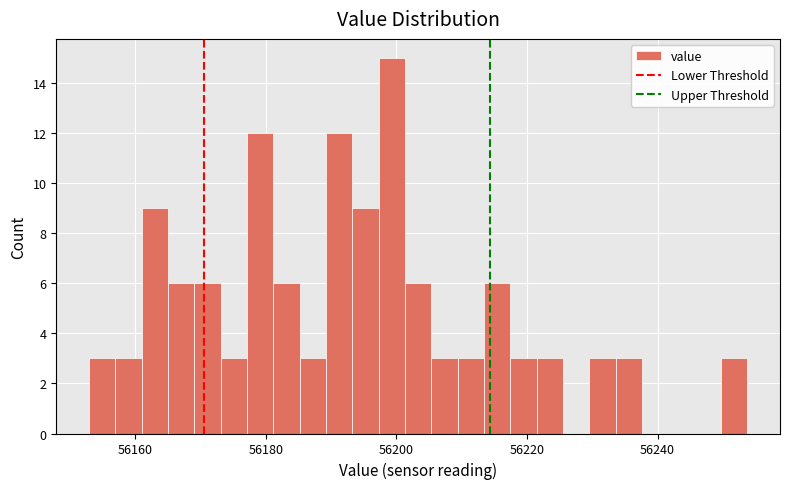

Around what value on the x-axis is the tallest bar? Give the approximate position of its centre, as read against the axis.

56200